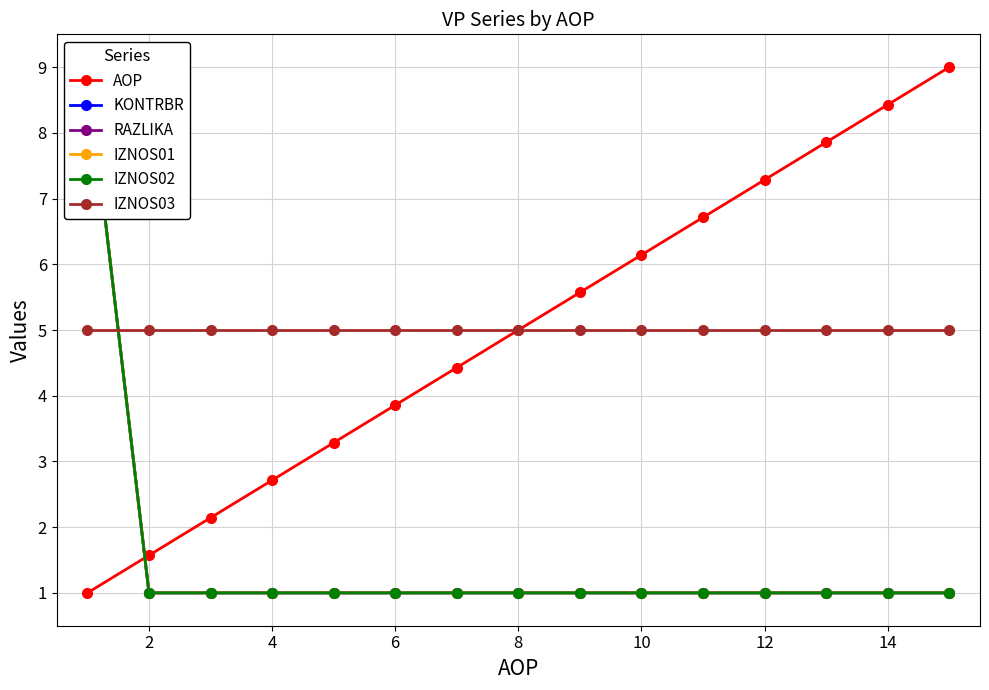

True or false: AOP has more than 1 points higher than both neighbors.

False